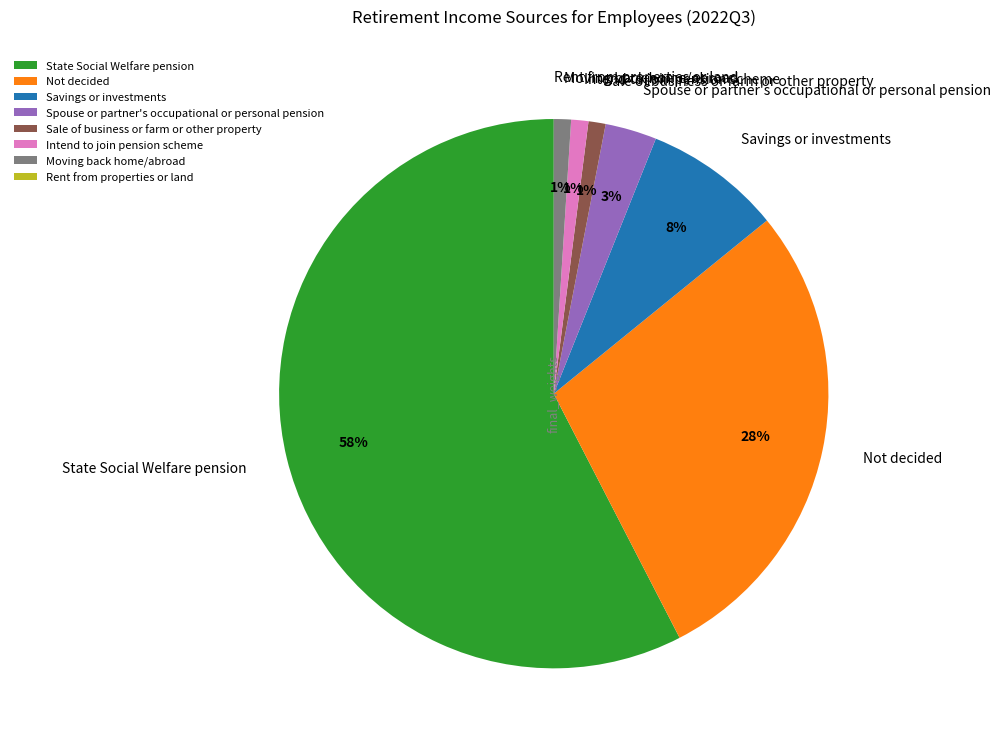

Which slice is the largest?

State Social Welfare pension